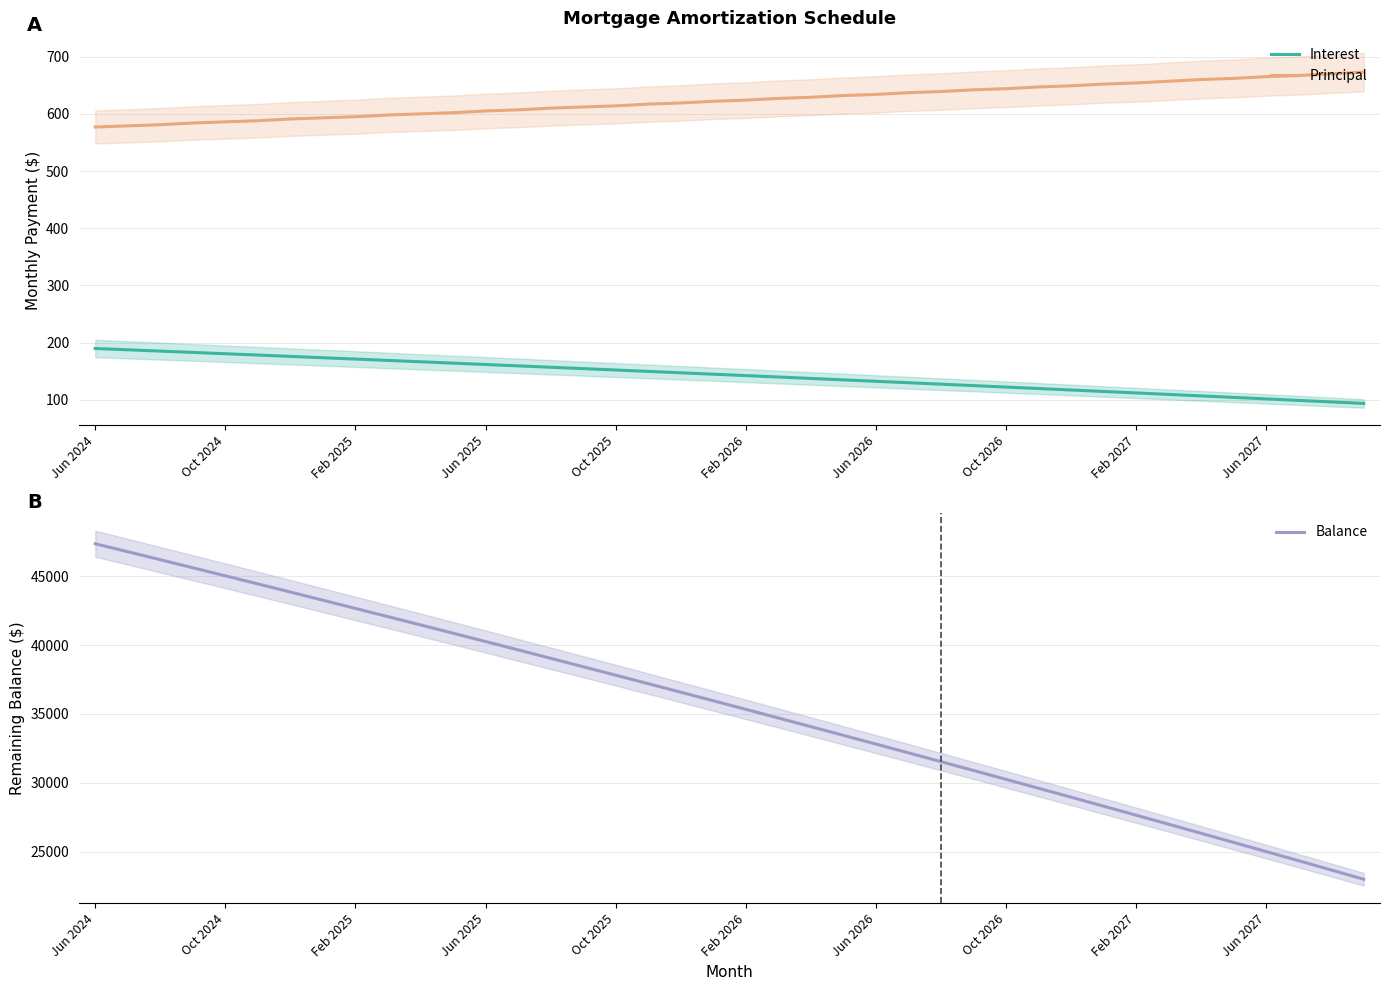

True or false: Balance has a value of 11908.6 at Oct 2026.

False